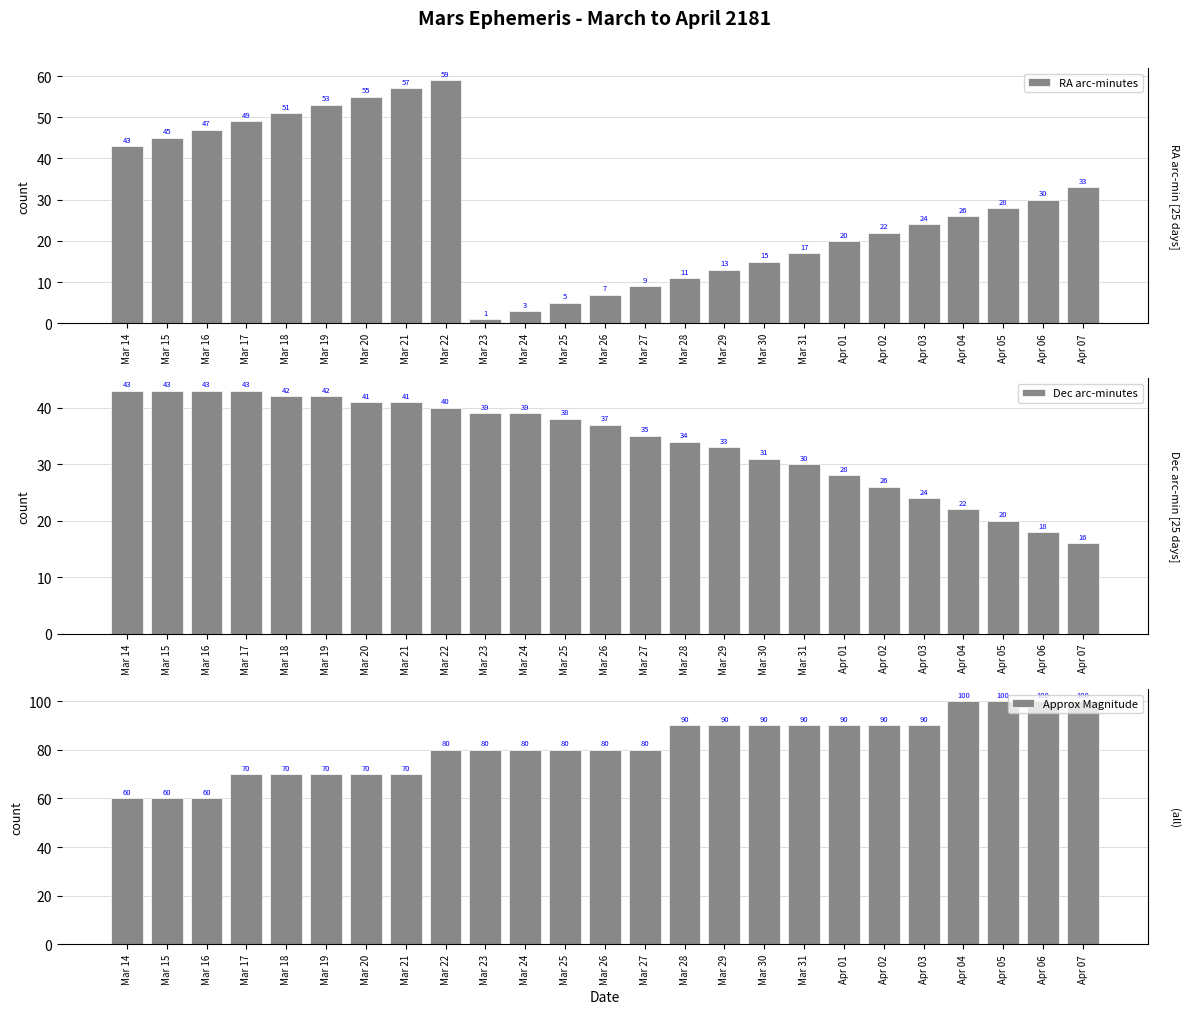

How many bars are there in total?

75